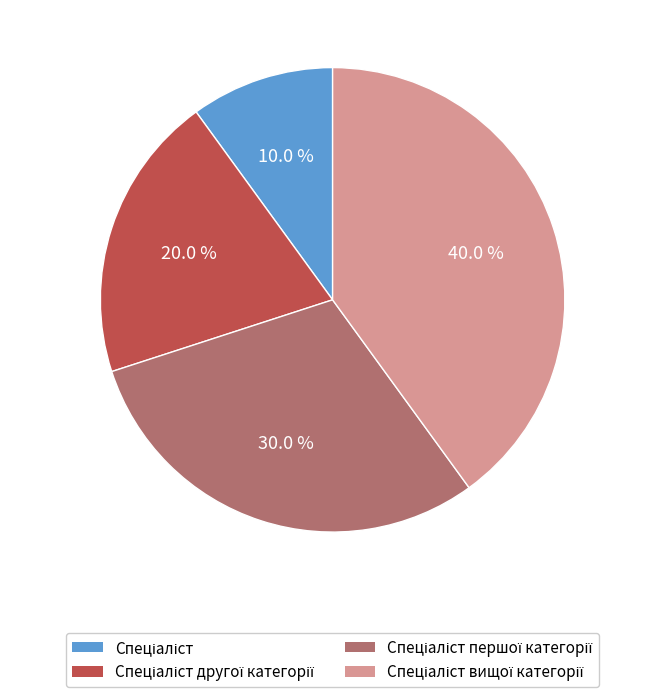

Is there any slice that represents more than half of the pie?

No